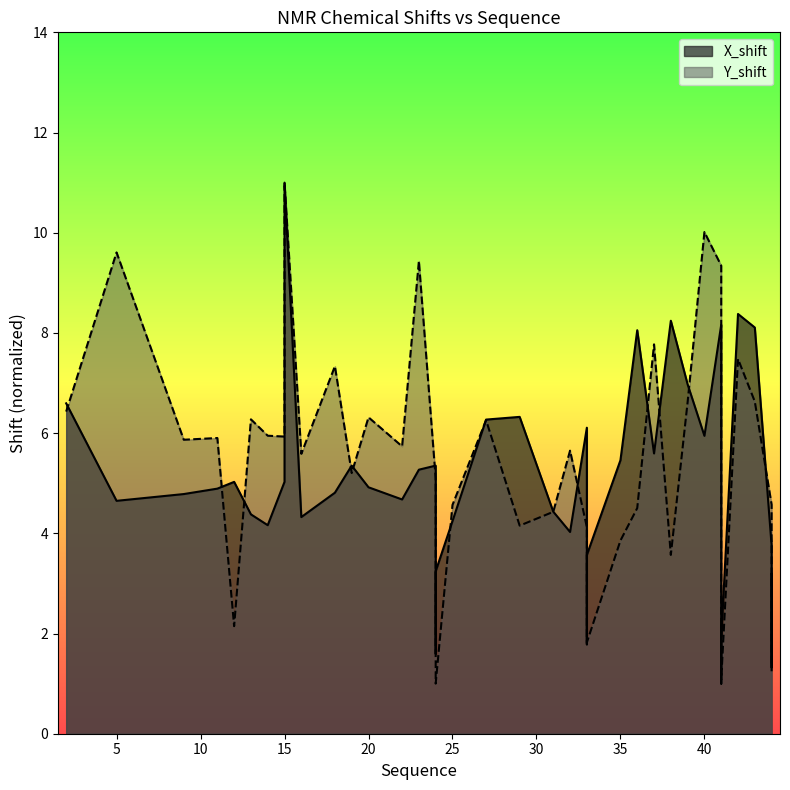

What is the value of the Y_shift point at the 28th from the left?

4.5